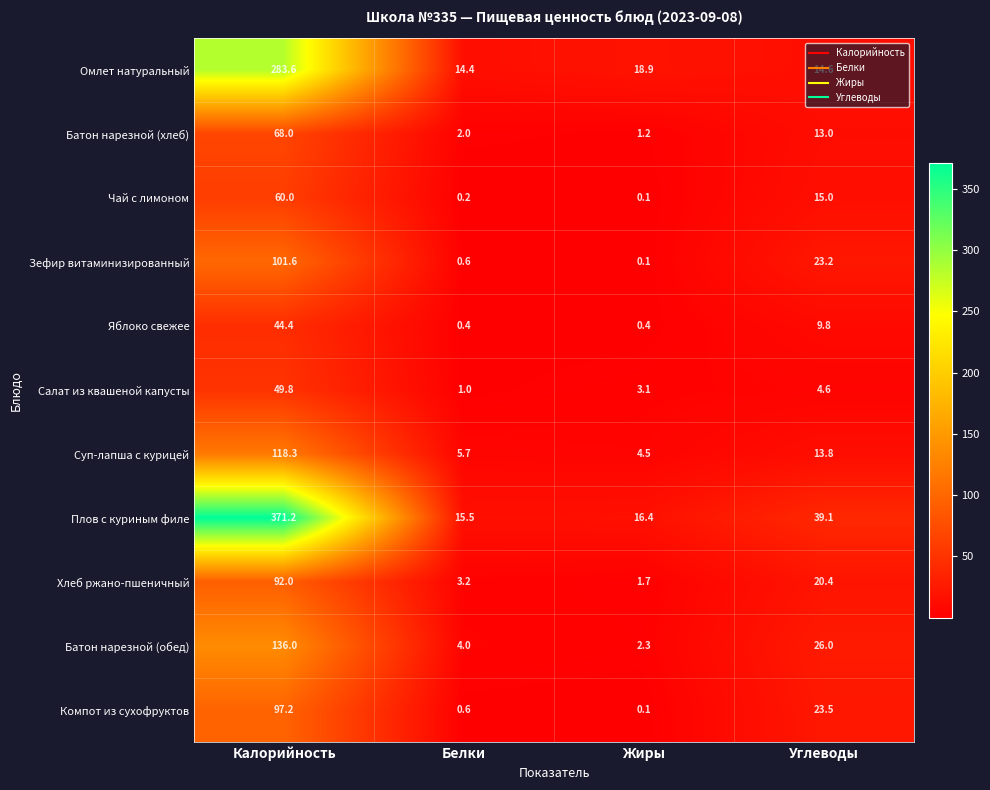

At which category is the sum across all series the highest?

Калорийность